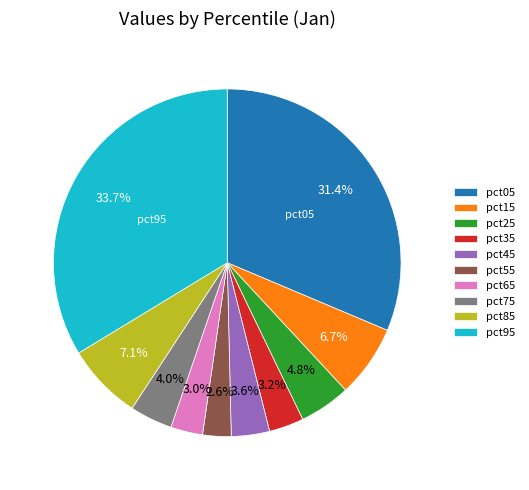

True or false: pct95 accounts for 34% of the total.

True